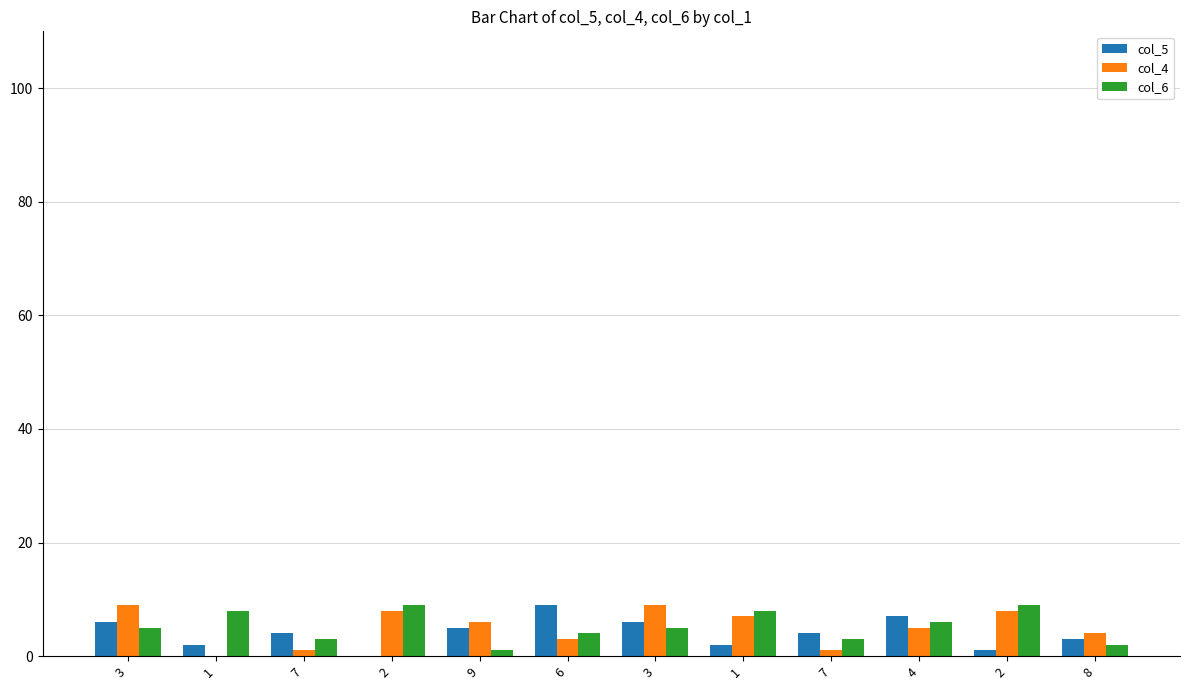

Reading right to left, list all the values displayed in this chart.

col_5: 3	1	7	4	2	6	9	5	0	4	2	6
col_4: 4	8	5	1	7	9	3	6	8	1	0	9
col_6: 2	9	6	3	8	5	4	1	9	3	8	5